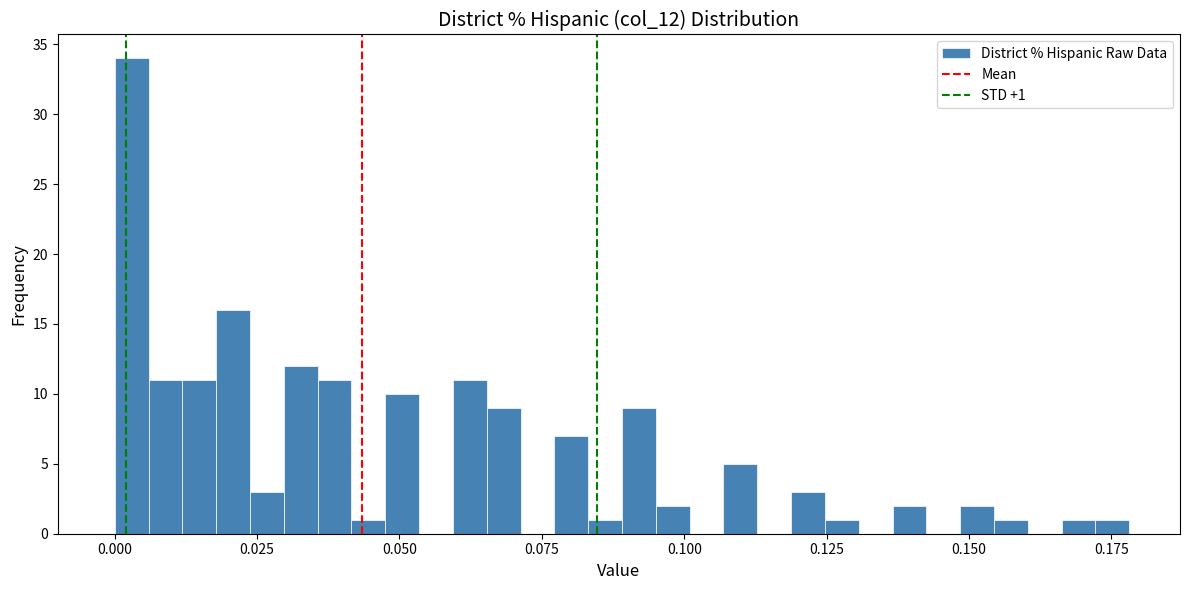

Around what value on the x-axis is the tallest bar? Give the approximate position of its centre, as read against the axis.

0.005